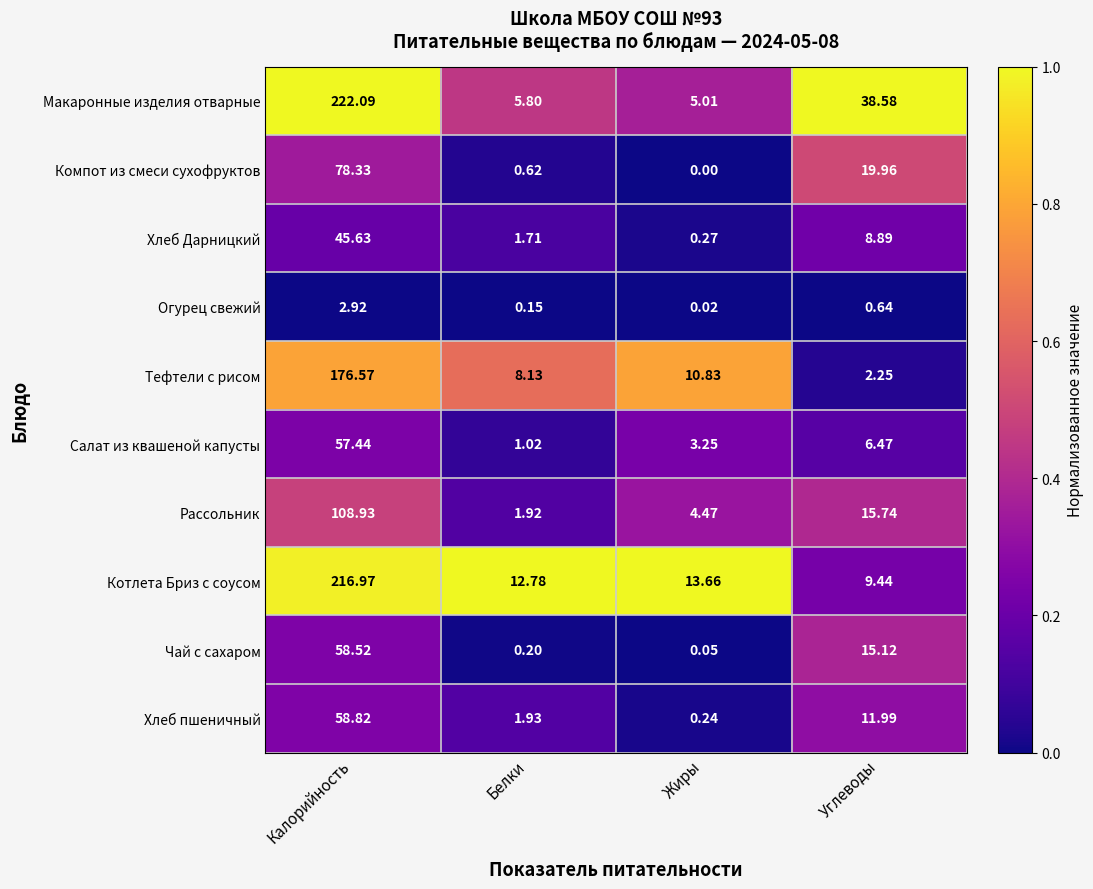

Rank the series at Жиры from lowest to highest value.

Компот из смеси сухофруктов, Огурец свежий, Чай с сахаром, Хлеб пшеничный, Хлеб Дарницкий, Салат из квашеной капусты, Рассольник, Макаронные изделия отварные, Тефтели с рисом, Котлета Бриз с соусом